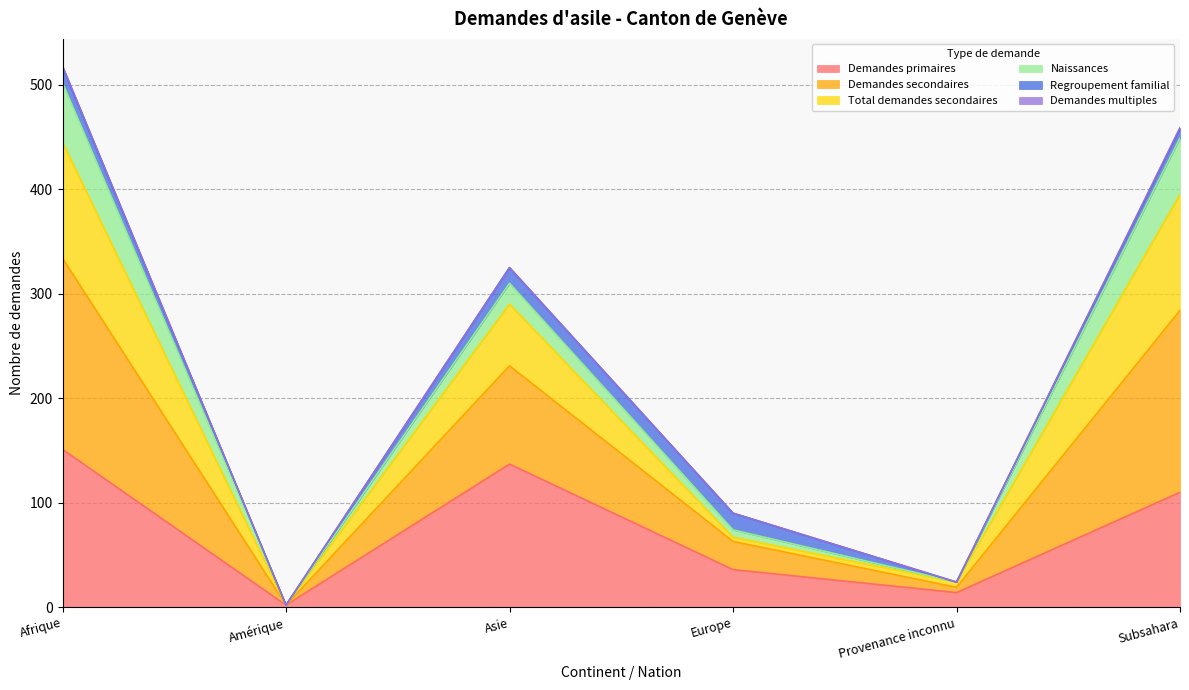

The value of Demandes primaires at Provenance inconnu is 14. True or false?

True